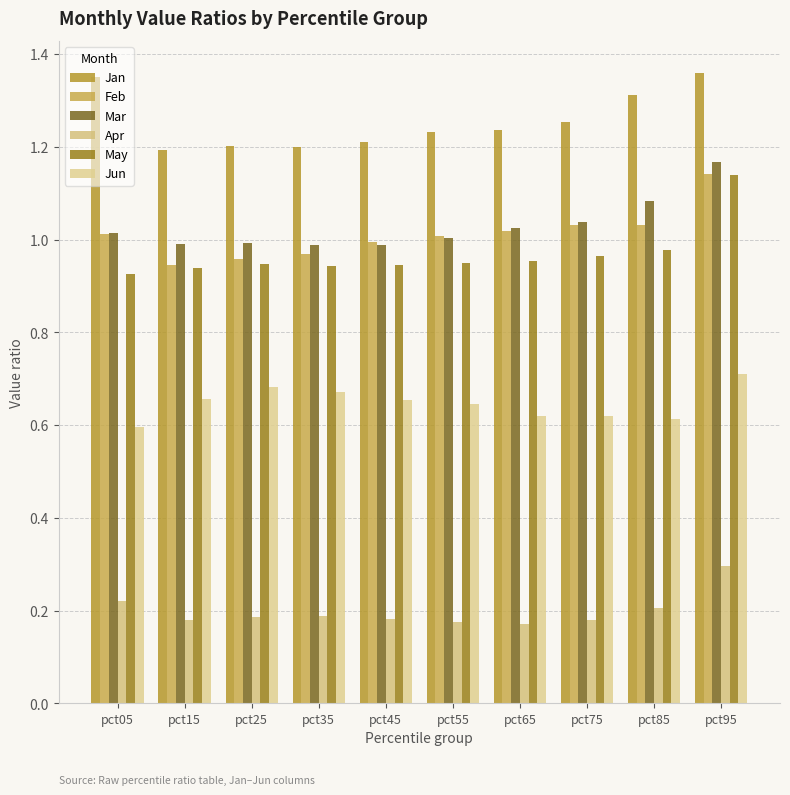

Which series has the largest range (max minus min)?

May